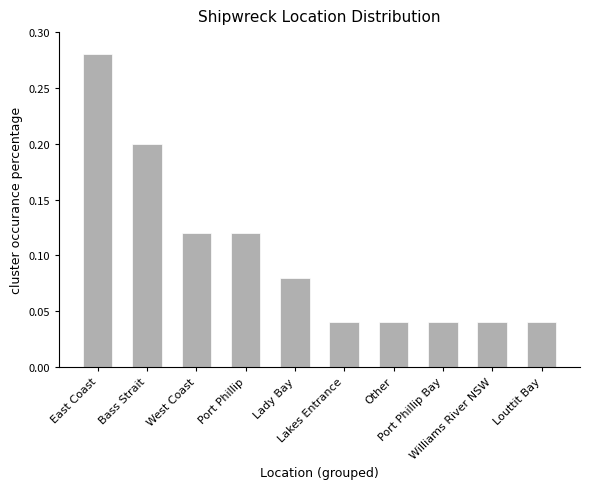

What position from the left is East Coast?

1